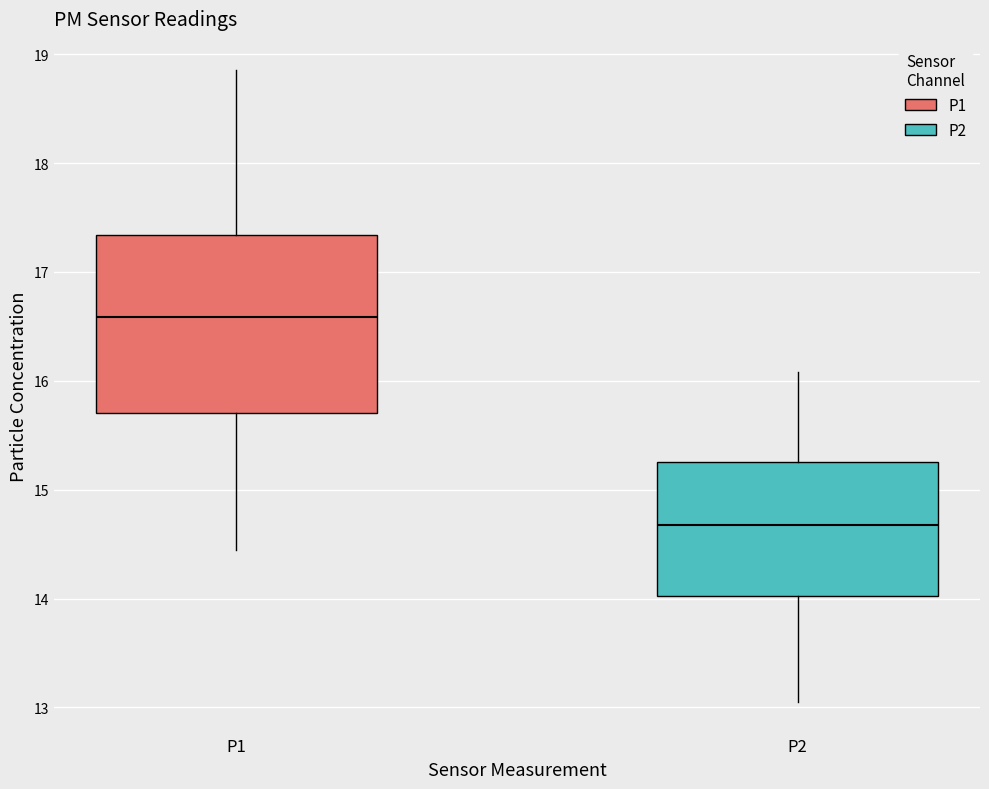

Which box has the lowest median line?

P2